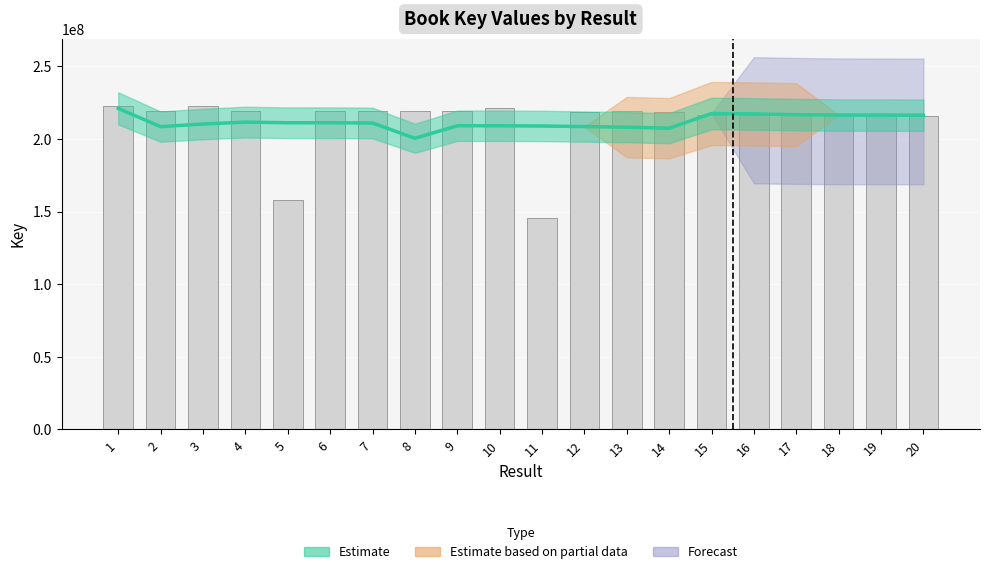

Rank the categories by value from highest to lowest.

3, 1, 10, 9, 4, 7, 8, 6, 2, 13, 14, 12, 16, 17, 18, 15, 19, 20, 5, 11